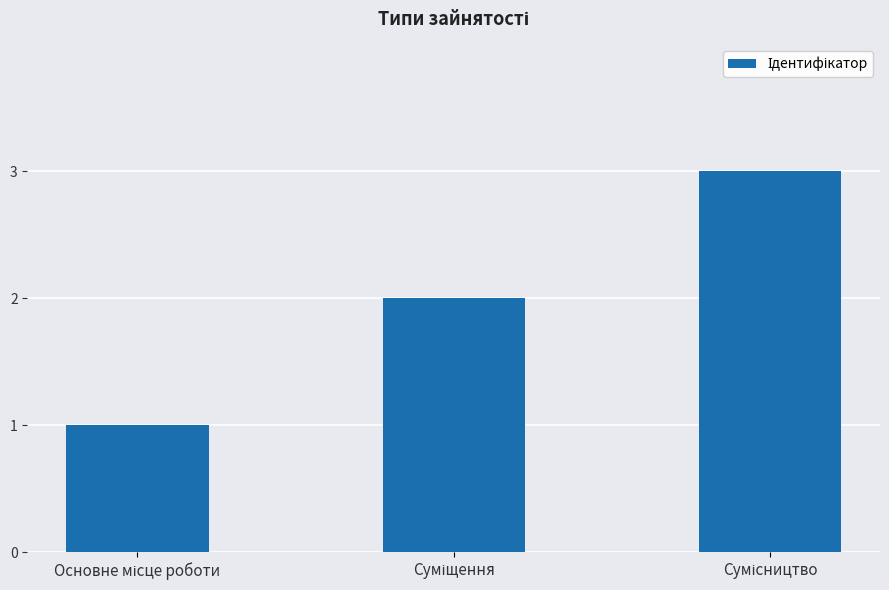

What is the maximum value shown in the chart?

3